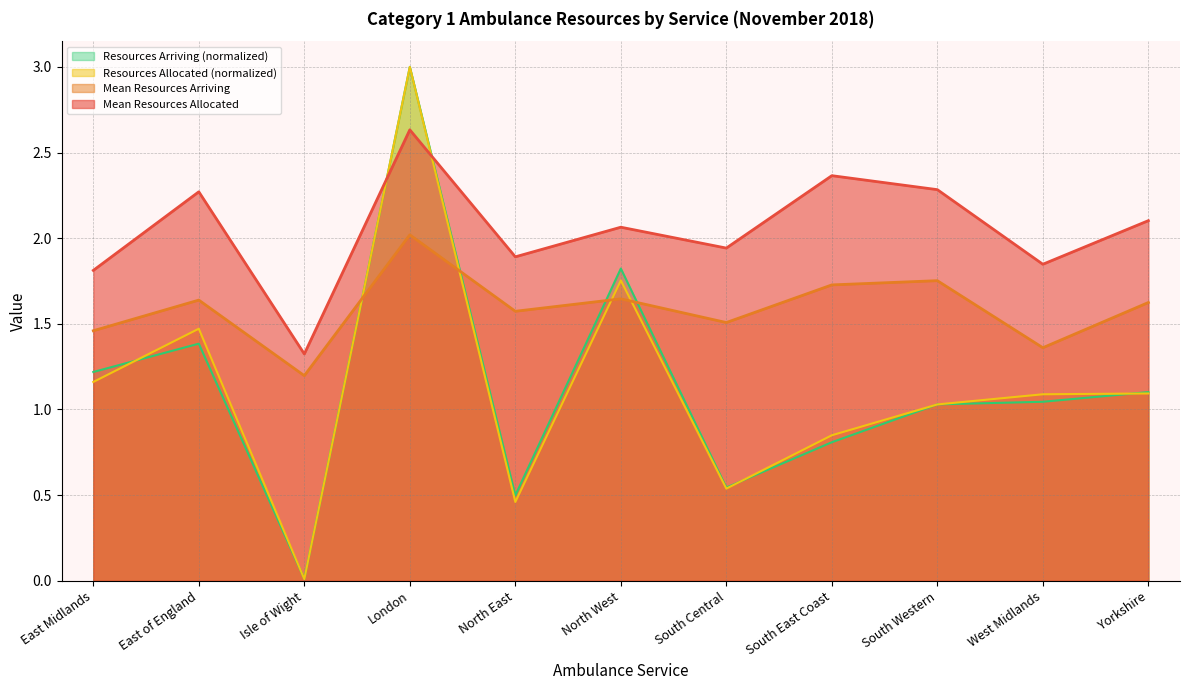

Which has a higher value, London or South East Coast?

London